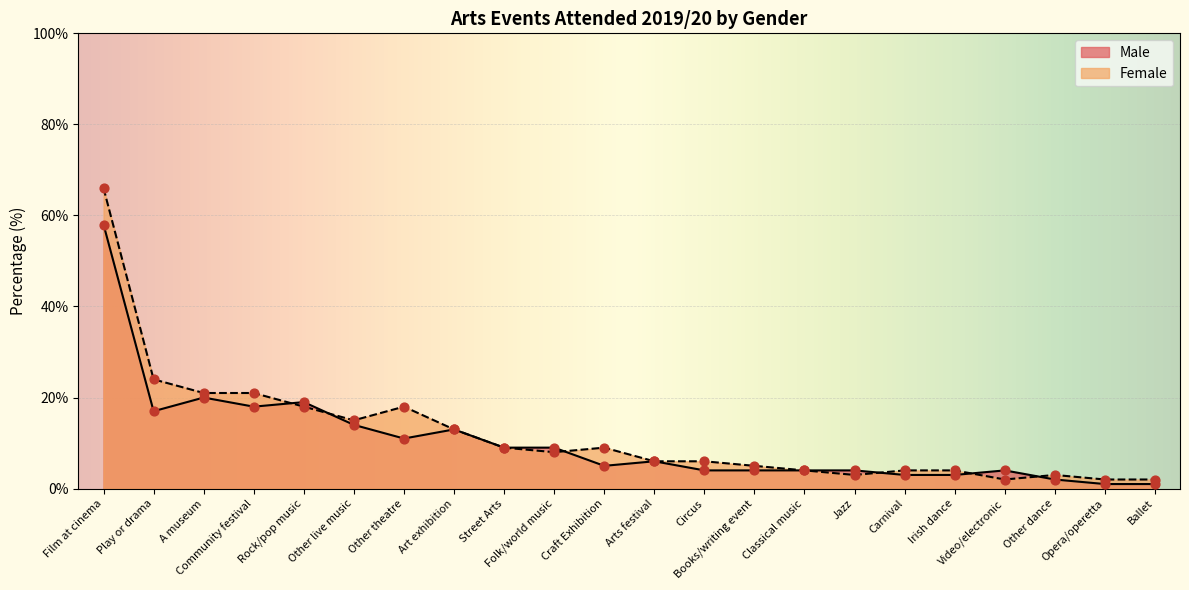

Which series contains the lowest Y value?

Male